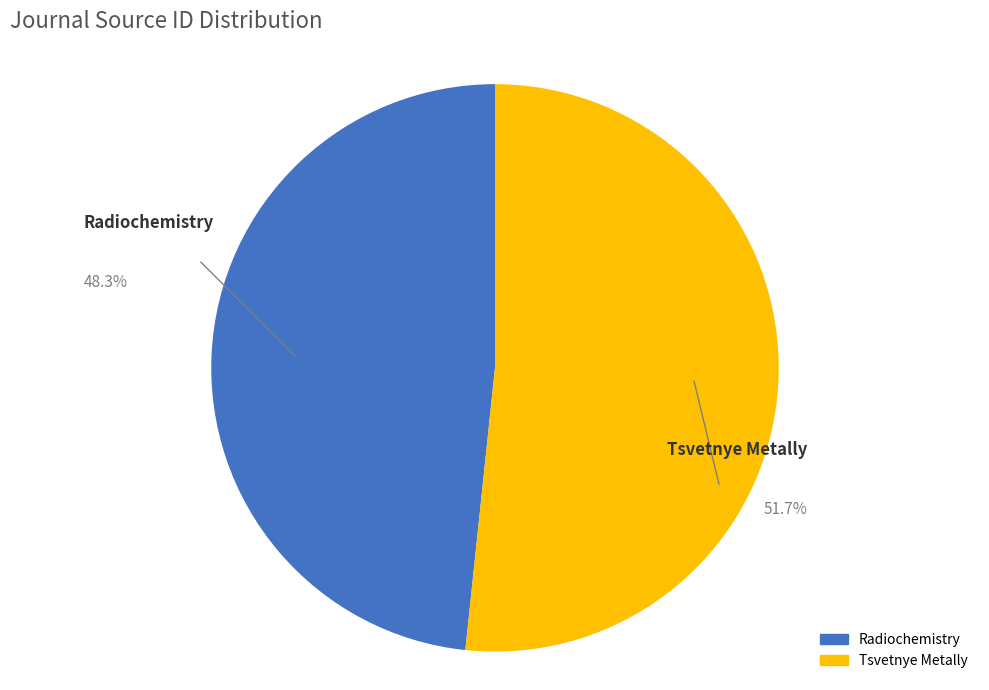

What is the largest slice in the pie chart?

Tsvetnye Metally